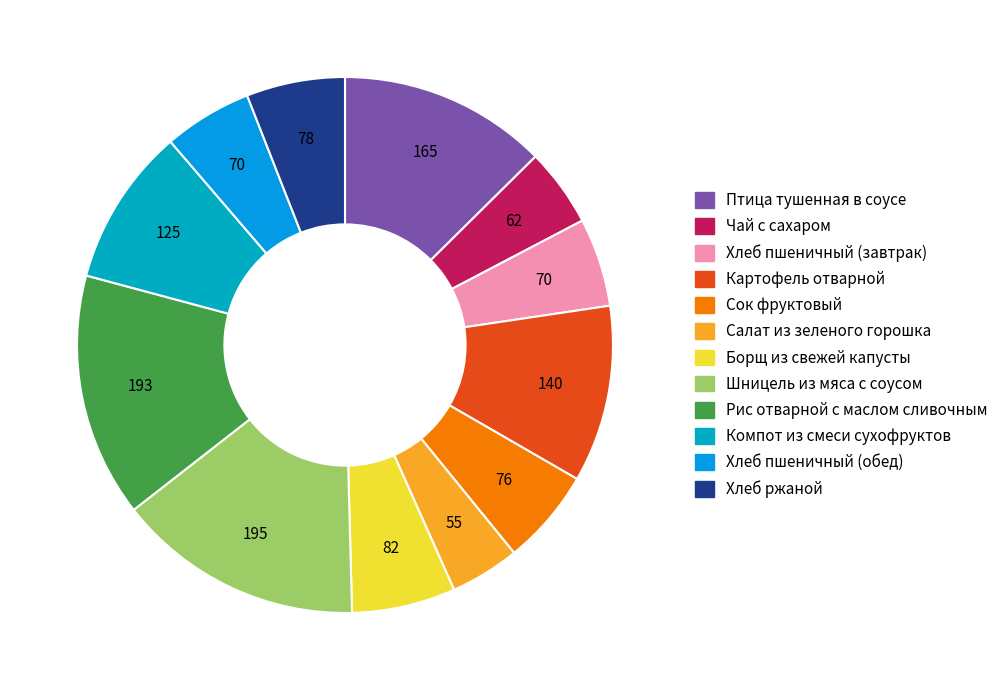

To the nearest percent, what is the combined percentage of Хлеб ржаной and Шницель из мяса с соусом?

21%